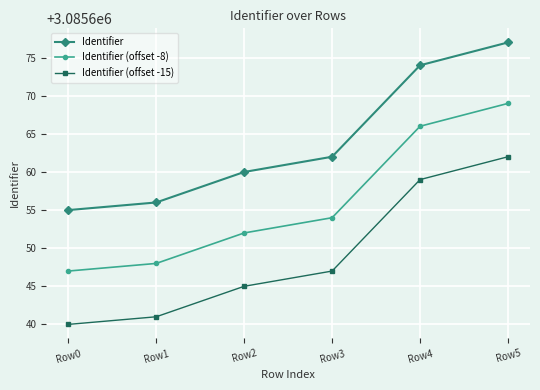

What is the maximum value shown in the chart?

3085677